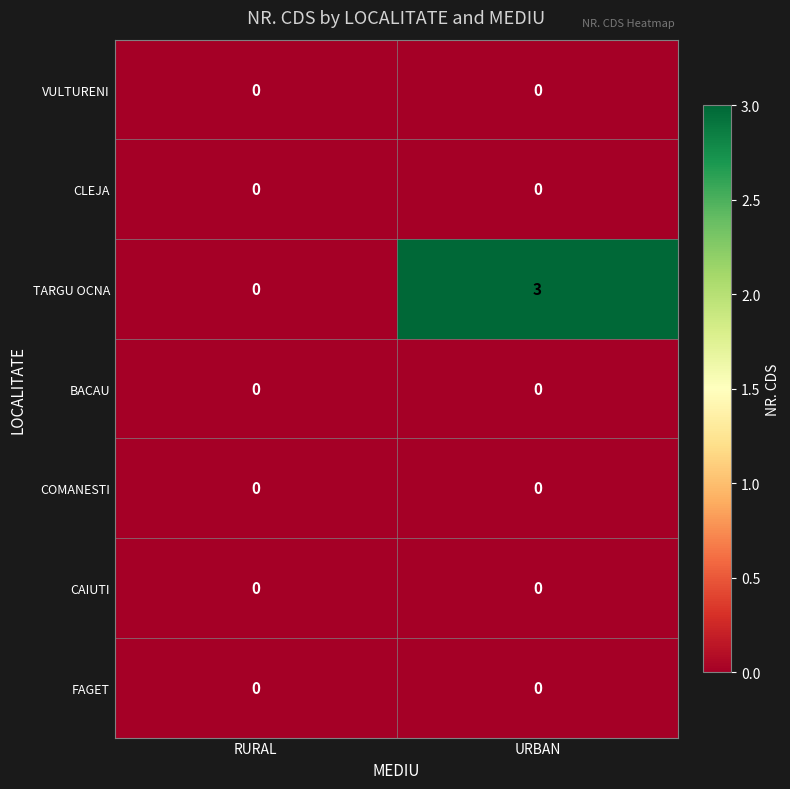

Which series has the largest total across all categories?

TARGU OCNA